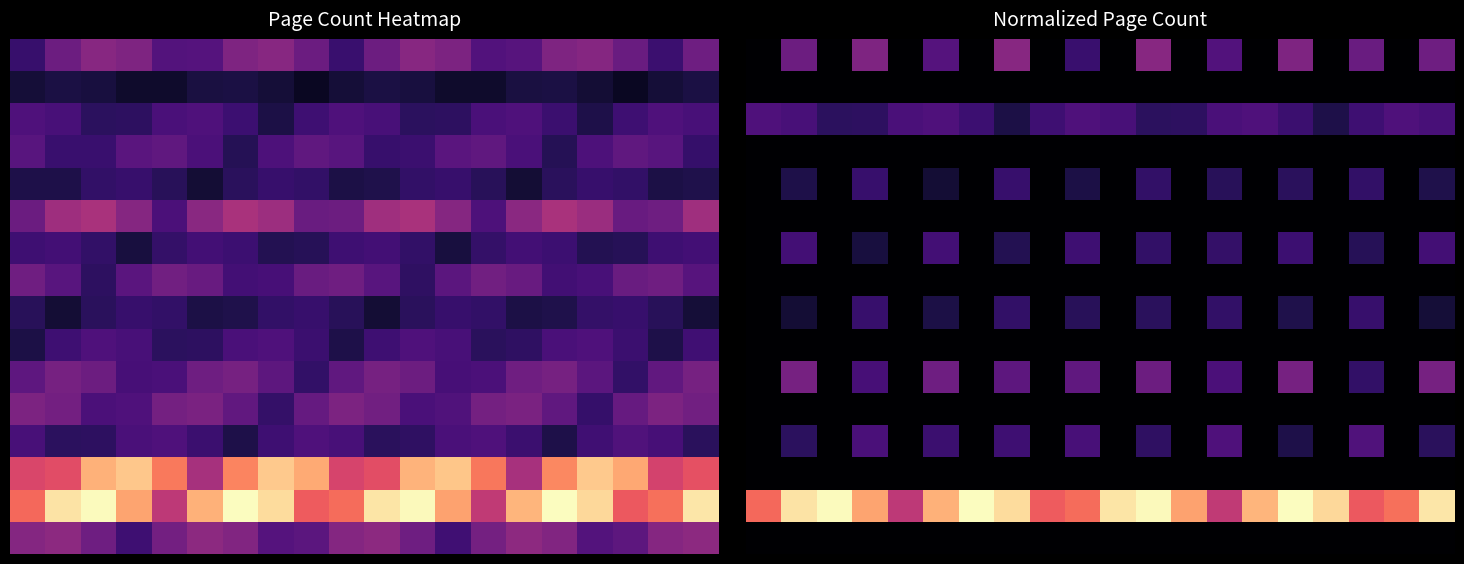

Which has a higher value, 19 or 1?

19